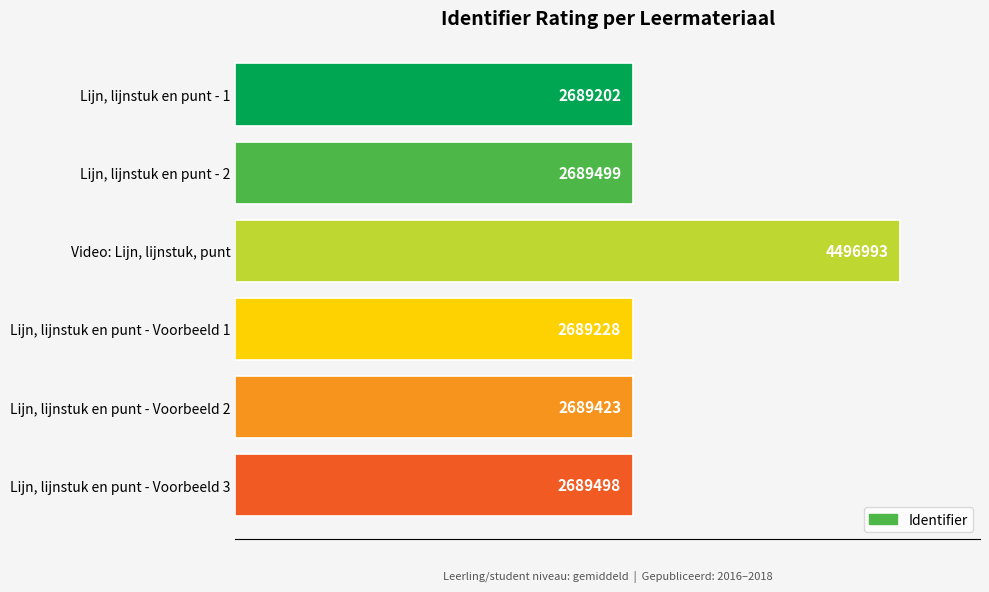

Where does the data first go above 2689498?

1